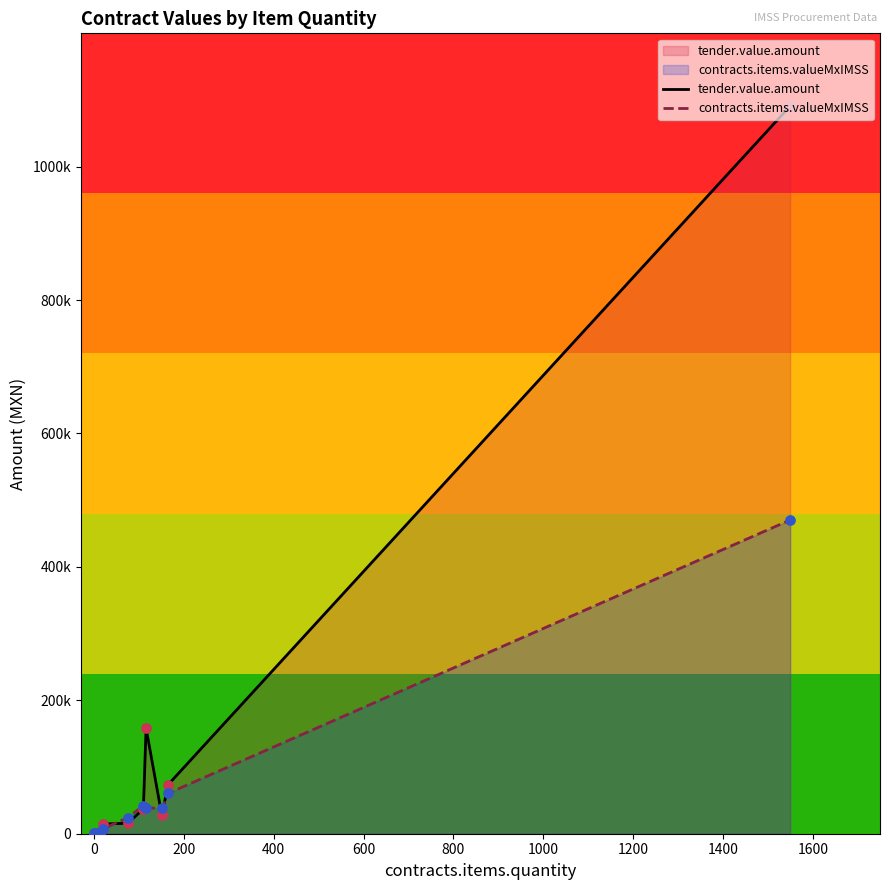

Is the value of tender.value.amount at 0 greater than the value of contracts.items.valueMxIMSS at 1200?

No